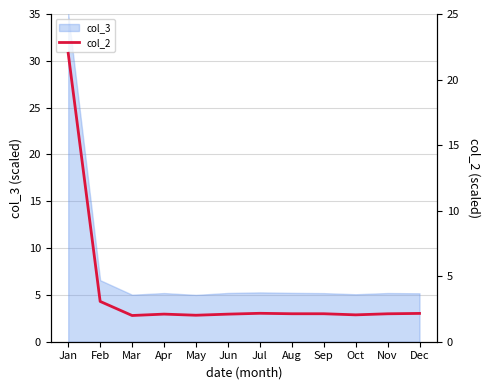

At which label is col_3 closest to 20?

Feb